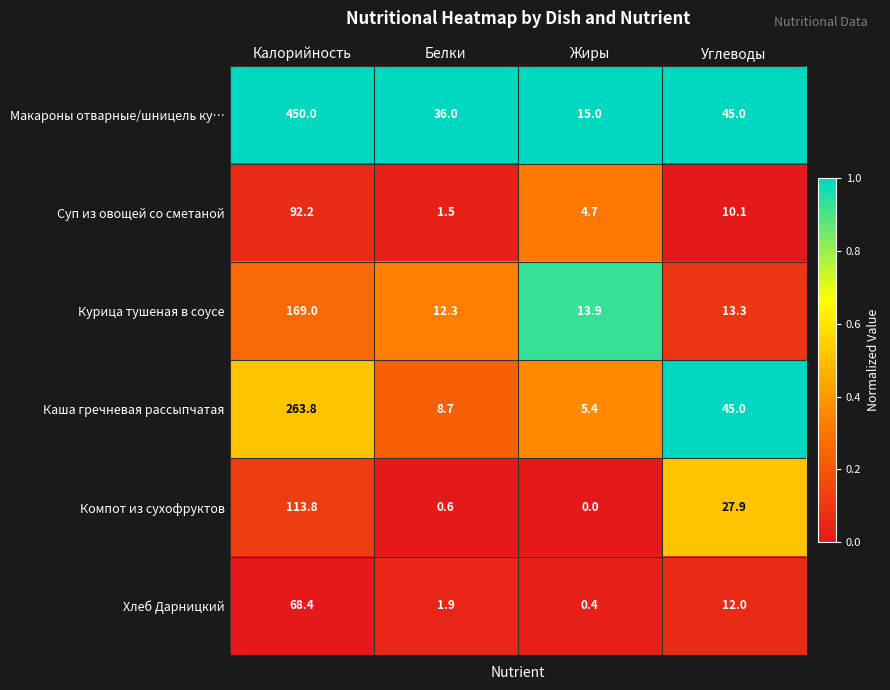

What is the difference between the maximum and minimum values in the Компот из сухофруктов series?

113.8